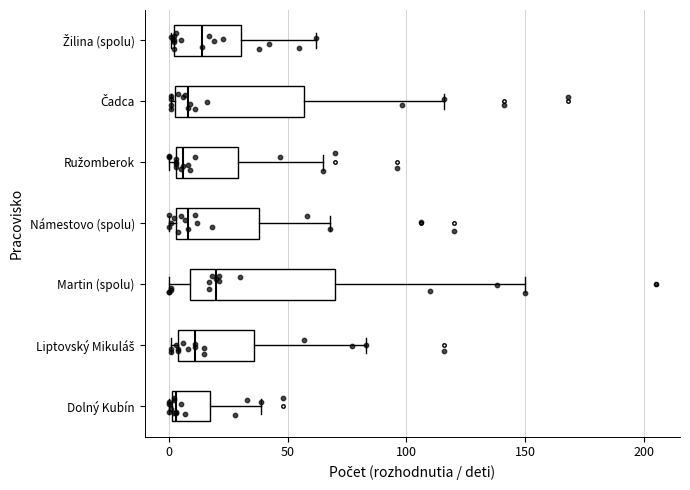

Reading bottom to top, read every box against the x-axis: the position of its median line, the range the box covers, and the ends of its whiskers. The values are not printed on the chart, so give them approximately, as read against the axis.

Dolný Kubín: median 5, box 0 to 20, whiskers 0 to 40
Liptovský Mikuláš: median 10, box 5 to 35, whiskers 0 to 85
Martin (spolu): median 20, box 10 to 70, whiskers 0 to 150
Námestovo (spolu): median 10, box 5 to 40, whiskers 0 to 70
Ružomberok: median 5 (just right of the box's left edge), box 5 to 30, whiskers 0 to 65
Čadca: median 10, box 5 to 55, whiskers 0 to 115
Žilina (spolu): median 15, box 0 to 30, whiskers 0 to 60